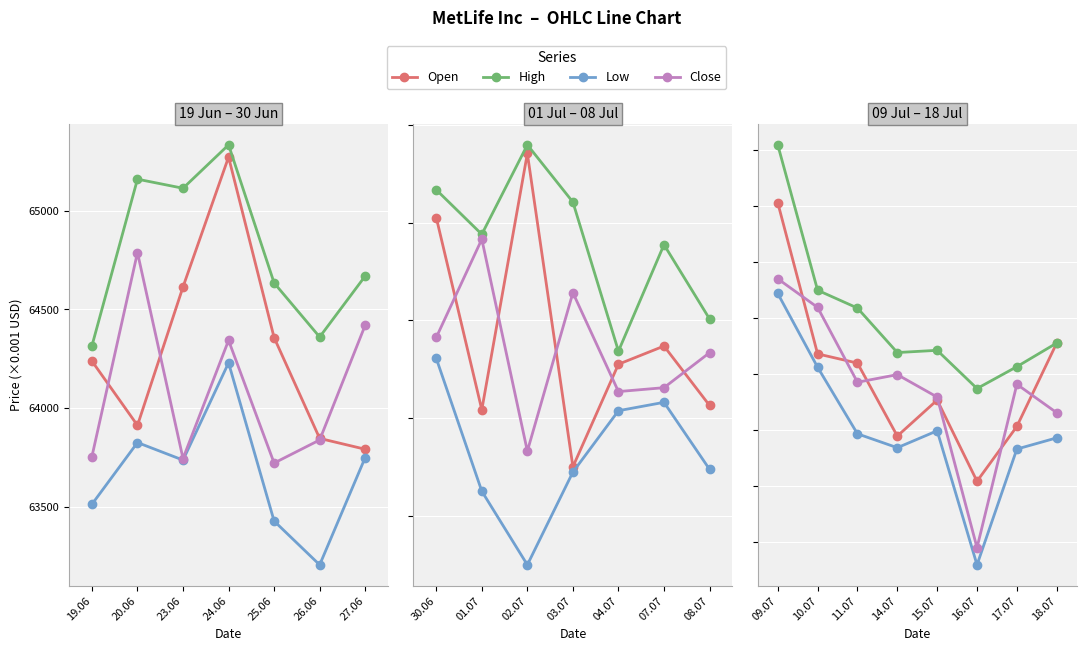

What are all the series names shown in the legend?

Open, High, Low, Close